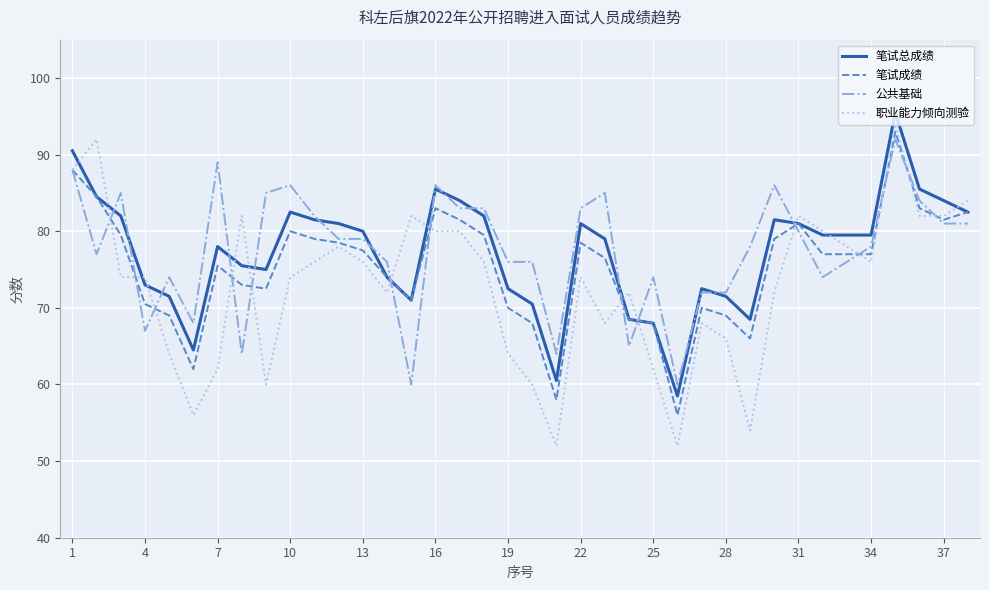

How many categories are shown in the chart?

38